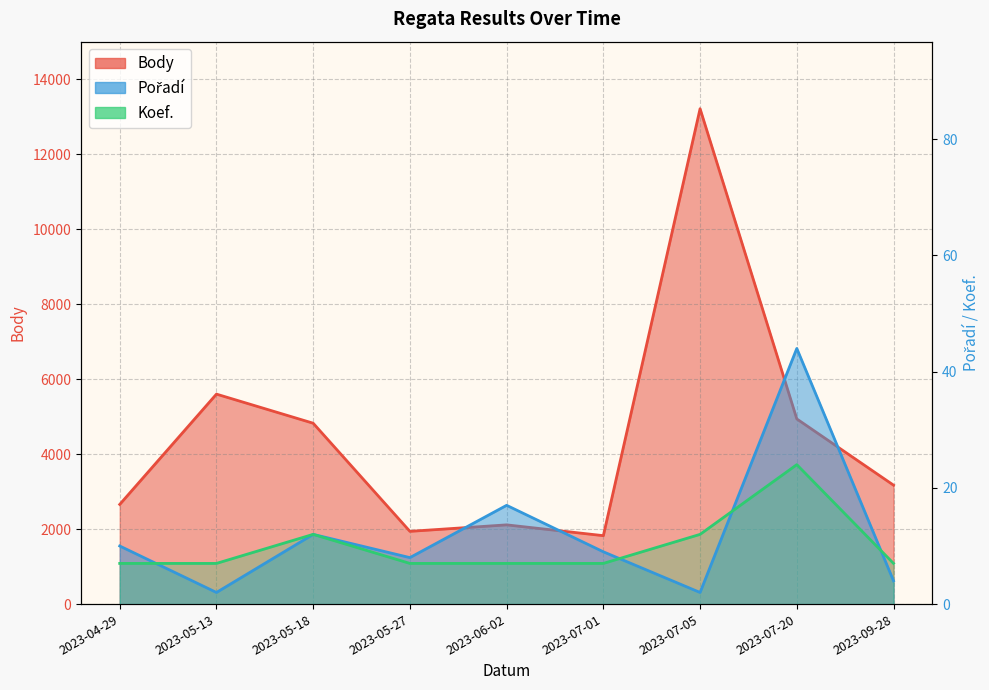

Reading left to right, list all the values displayed in this chart.

Body: 2023-04-29=2658	2023-05-13=5600	2023-05-18=4824	2023-05-27=1940	2023-06-02=2113	2023-07-01=1825	2023-07-05=13212	2023-07-20=4938	2023-09-28=3172
Pořadí: 2023-04-29=10	2023-05-13=2	2023-05-18=12	2023-05-27=8	2023-06-02=17	2023-07-01=9	2023-07-05=2	2023-07-20=44	2023-09-28=4
Koef.: 2023-04-29=7	2023-05-13=7	2023-05-18=12	2023-05-27=7	2023-06-02=7	2023-07-01=7	2023-07-05=12	2023-07-20=24	2023-09-28=7